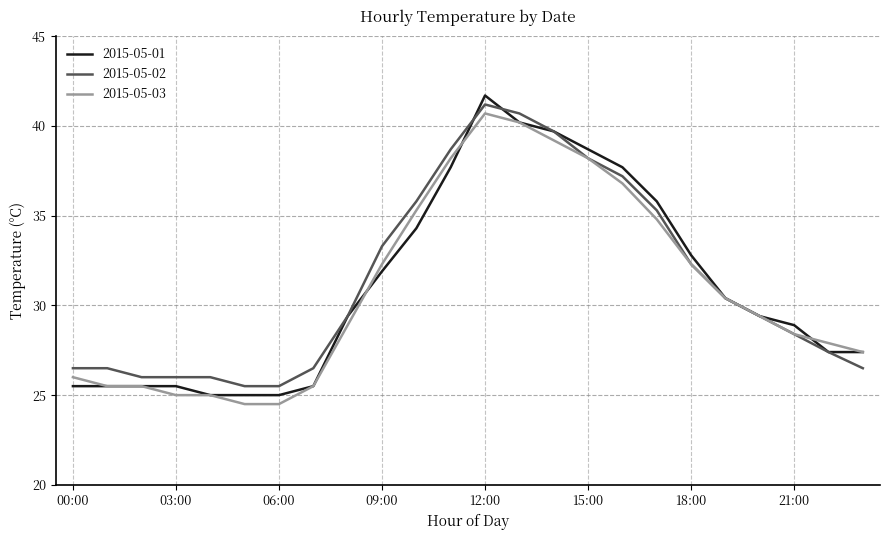

What is the lowest value of the 2015-05-03 series?

24.5